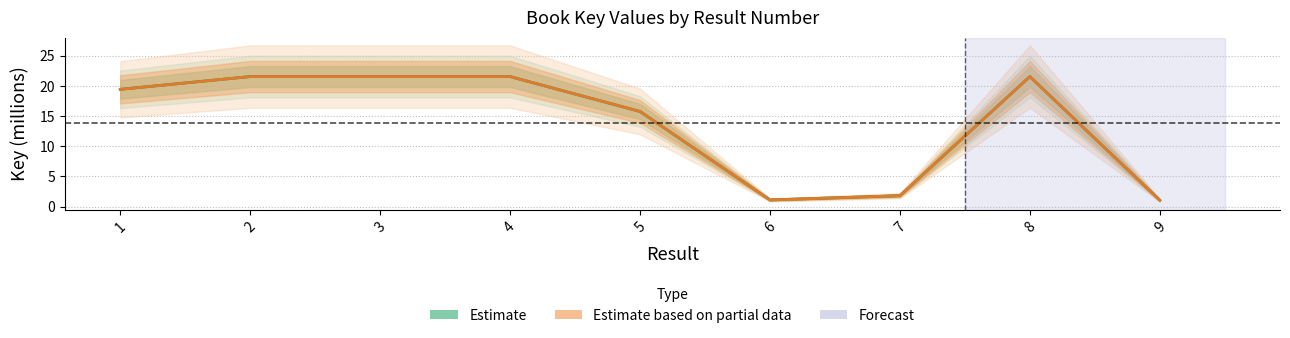

What is the total value across all series at 9?

2.1